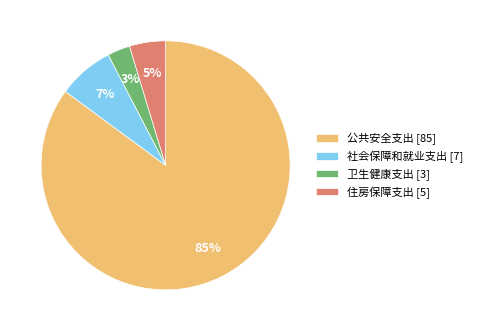

Which has a higher value, 卫生健康支出 or 住房保障支出?

住房保障支出